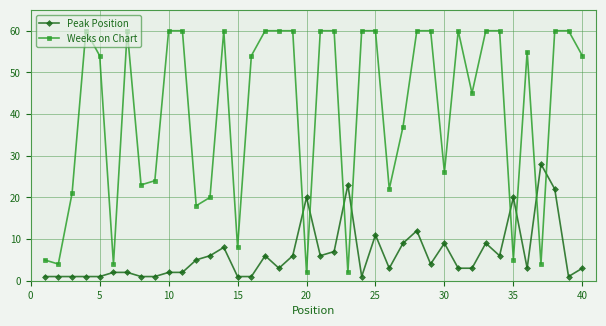

What are all the series names shown in the legend?

Peak Position, Weeks on Chart